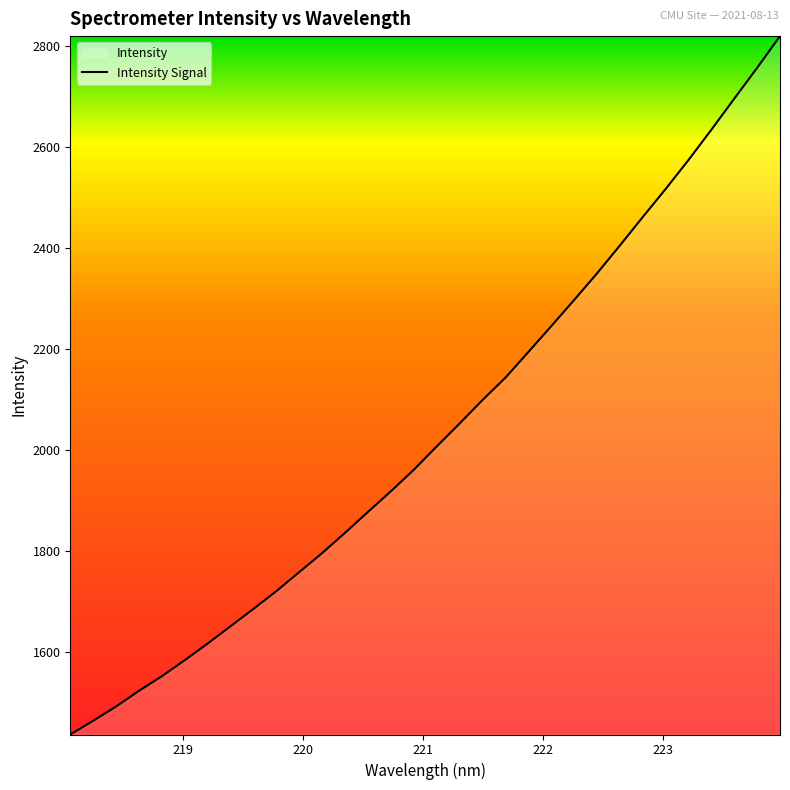

Count the number of categories in the chart.

32